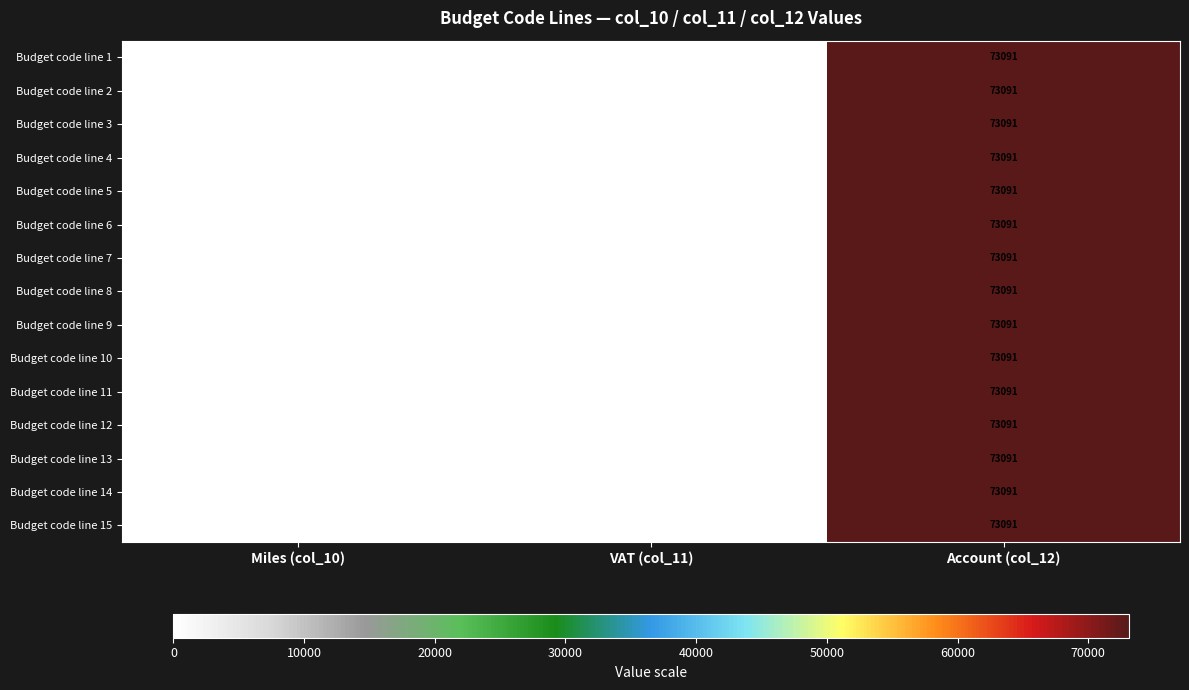

What is the average value of the Budget code line 8 series?

24364